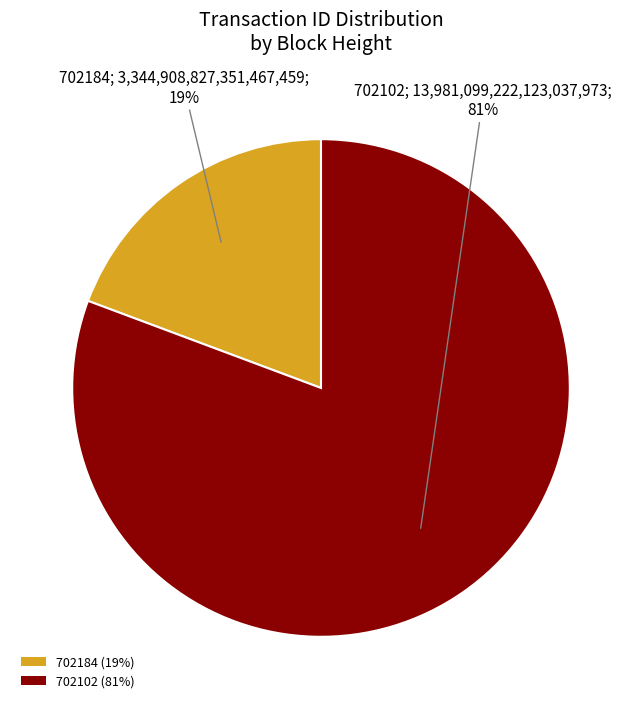

What percentage is the 702184 slice, to the nearest percent?

19%